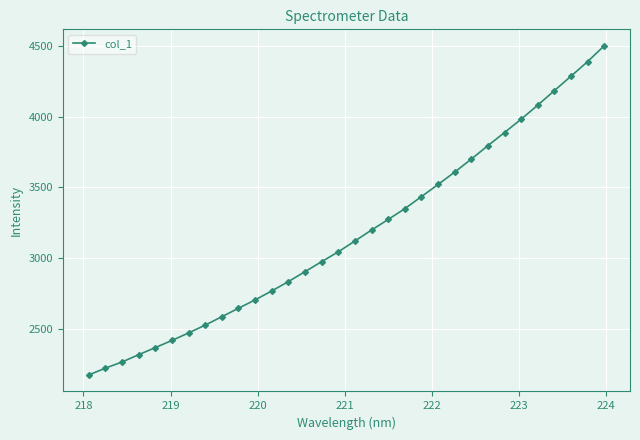

What is the minimum value shown in the chart?

2170.8